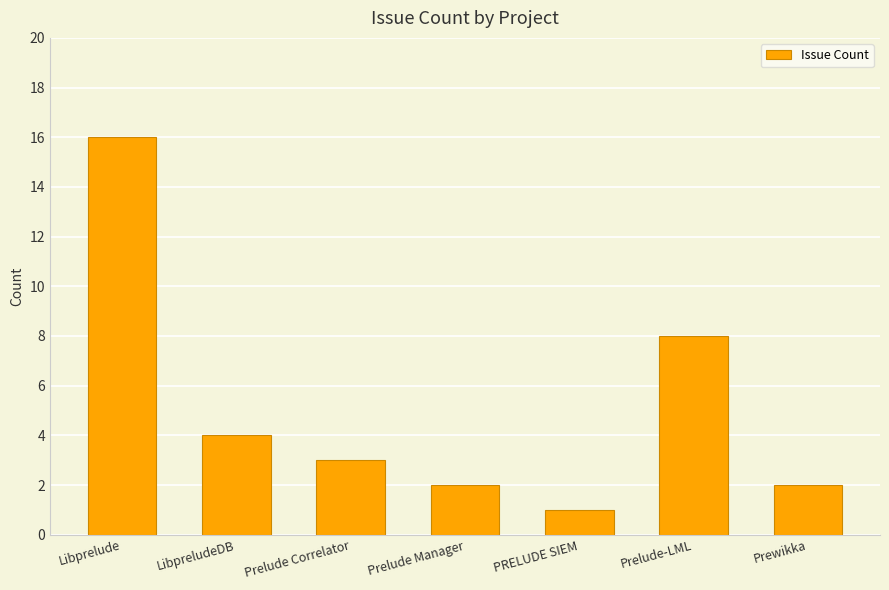

Is it true that the value at Prelude Correlator is 1?

False